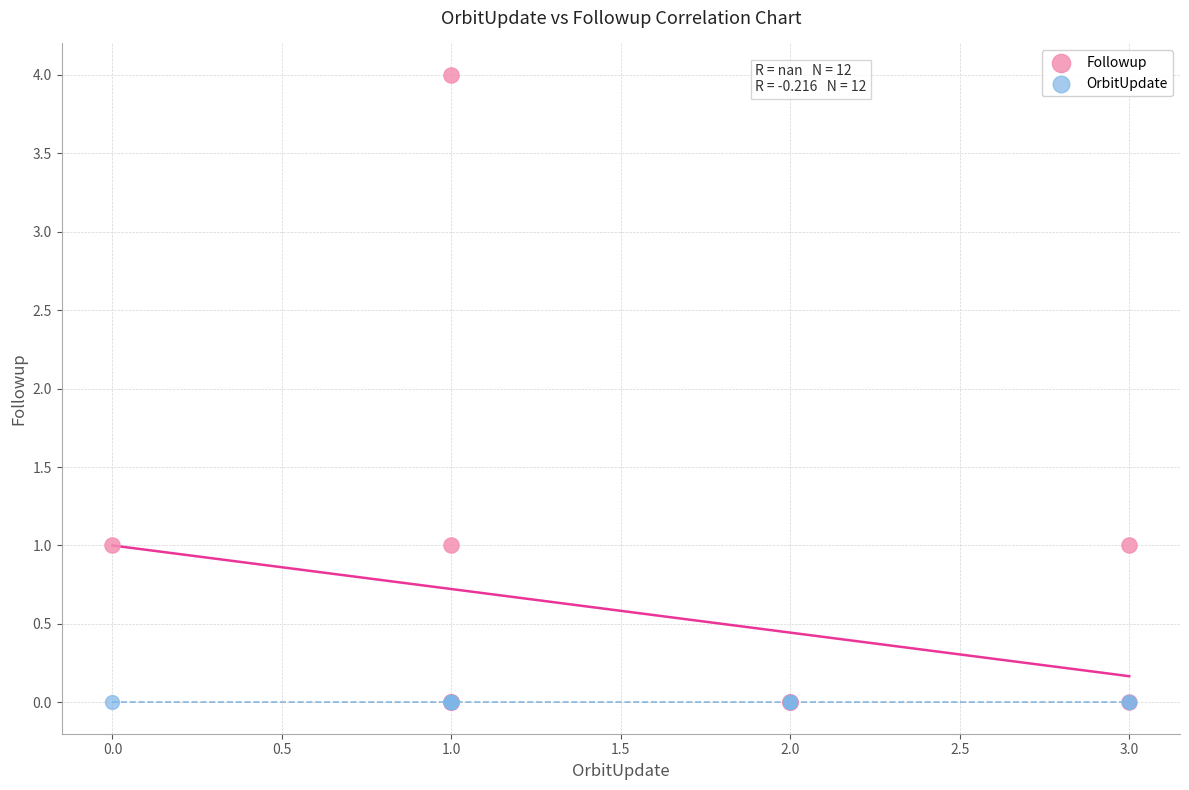

What are all the series names shown in the legend?

Followup, OrbitUpdate